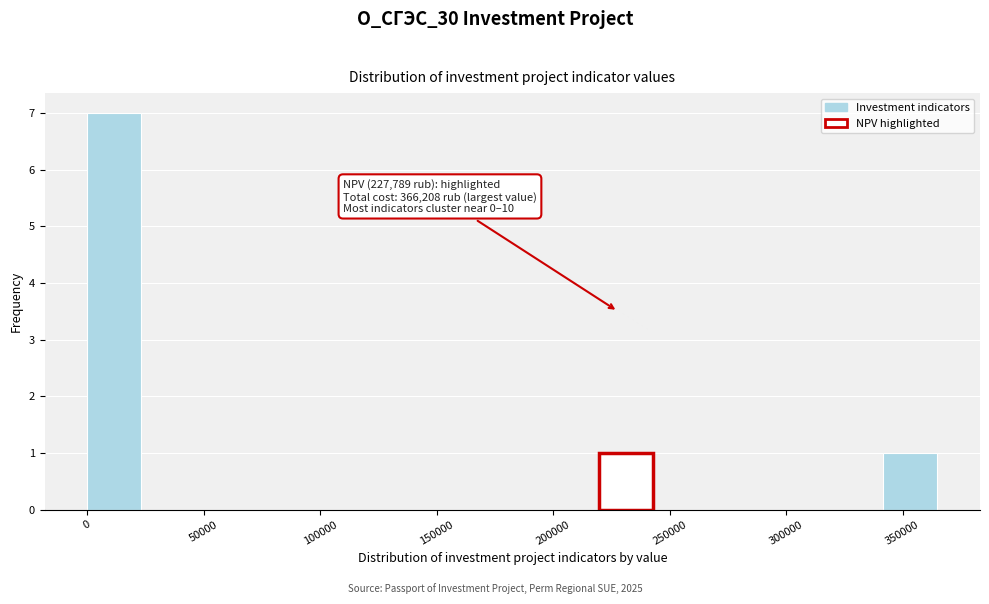

Over which range of the x-axis is the bar tallest?

0 to 25000